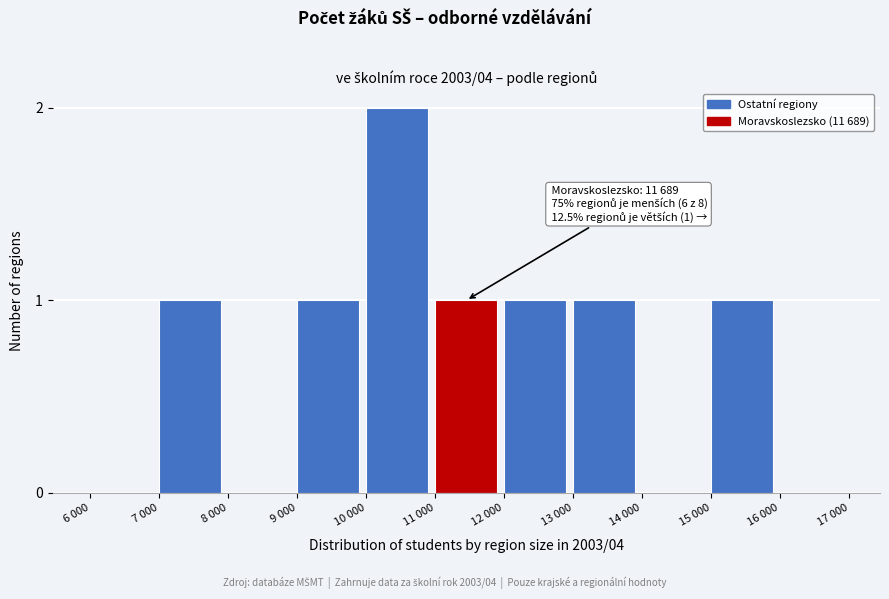

Reading left to right, transcribe all the data shown in this chart.

6 000=0	7 000=1	8 000=0	9 000=1	10 000=2	11 000=1	12 000=1	13 000=1	14 000=0	15 000=1	16 000=0